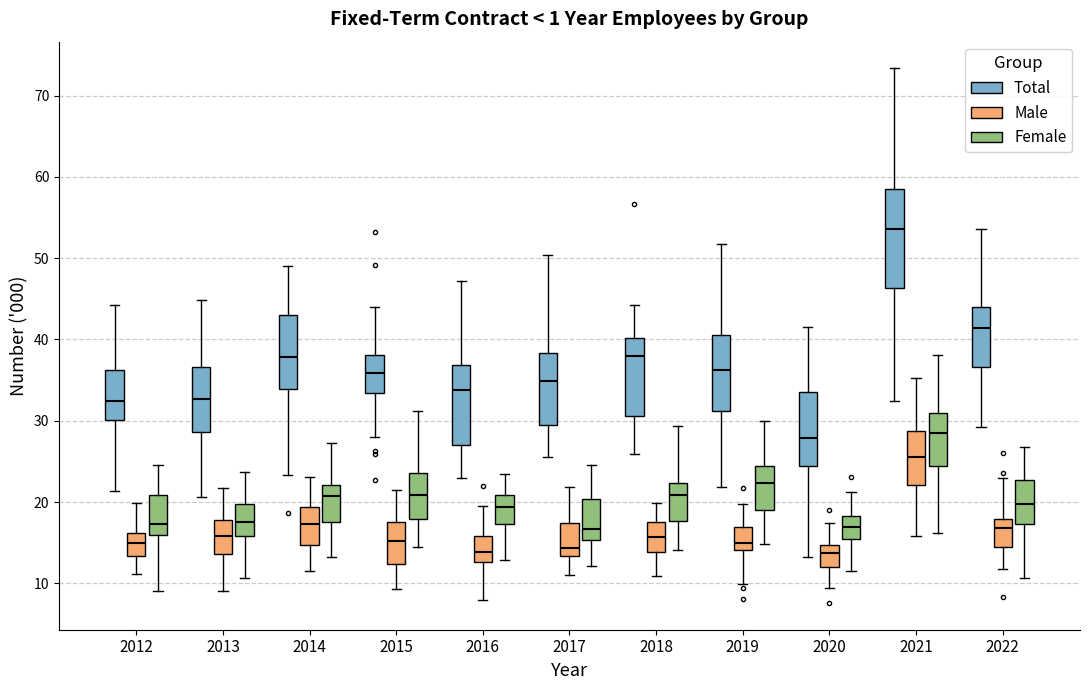

Which box's median line is the highest?

2021 (Total)